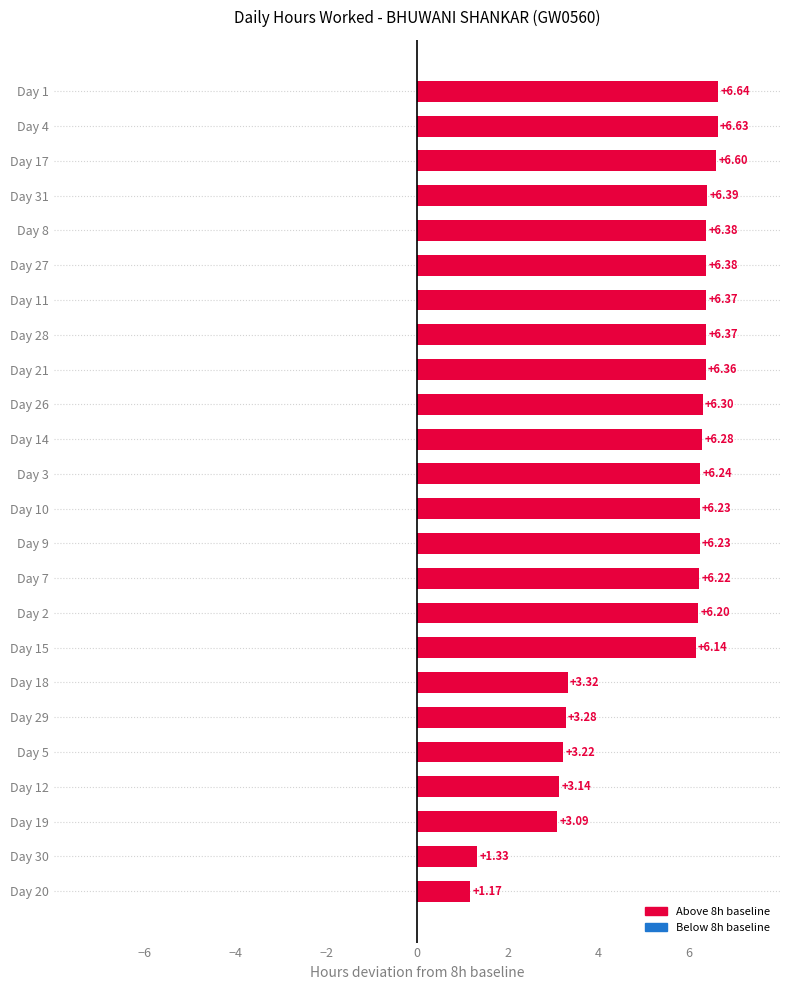

What is the ratio of the value at Day 31 to the value at Day 1?

1.0